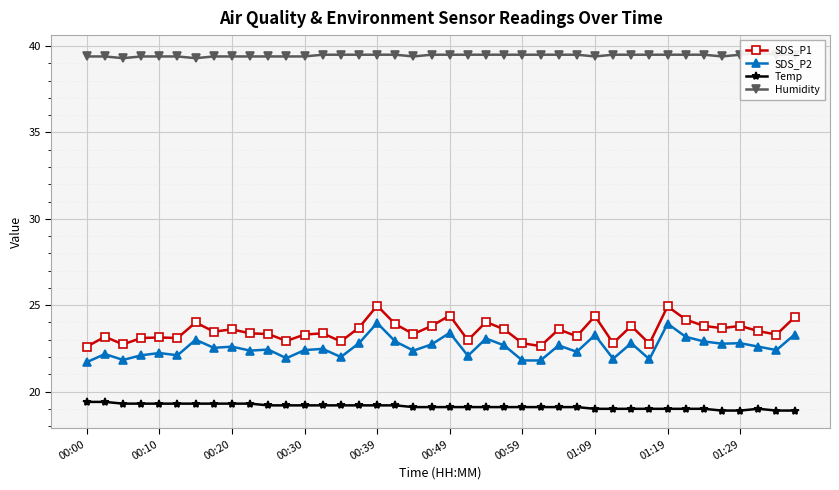

What is the maximum value for Humidity?

39.6